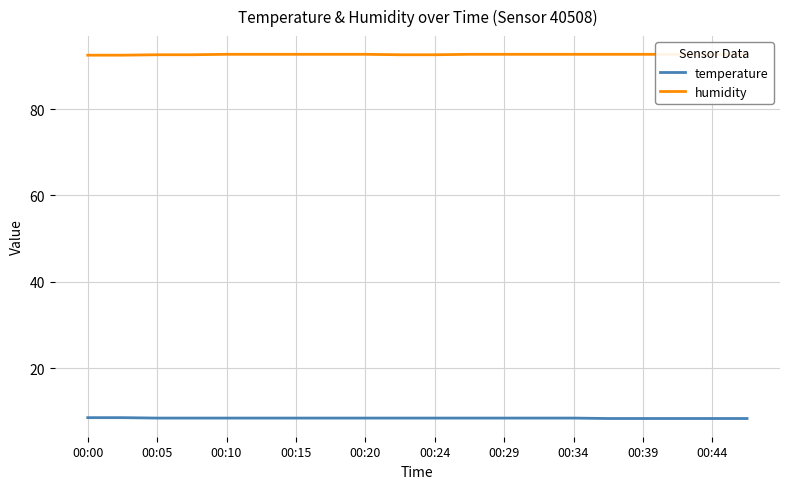

True or false: temperature and humidity cross at least once.

False